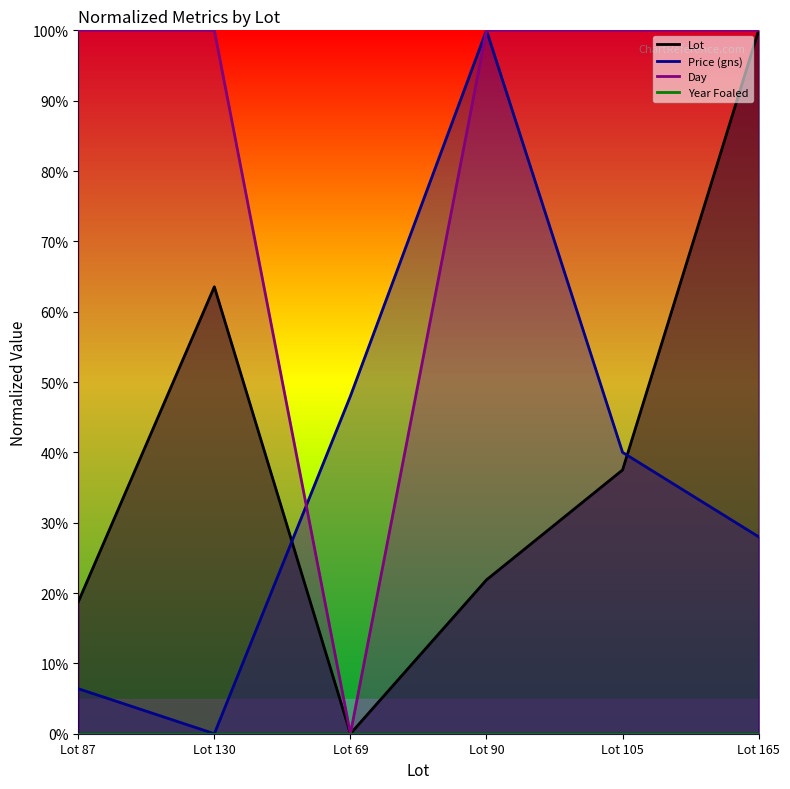

Rank the series at Lot 105 from lowest to highest value.

Lot, Price (gns), Day